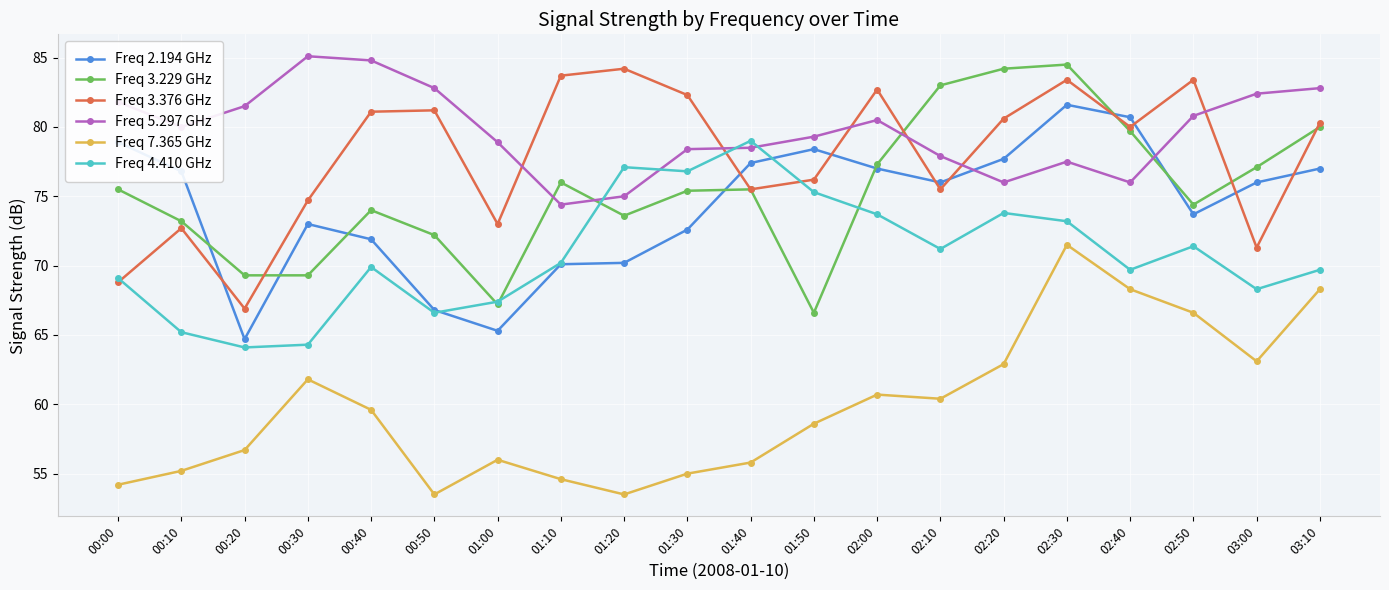

At how many categories does at least one series exceed 57?

20